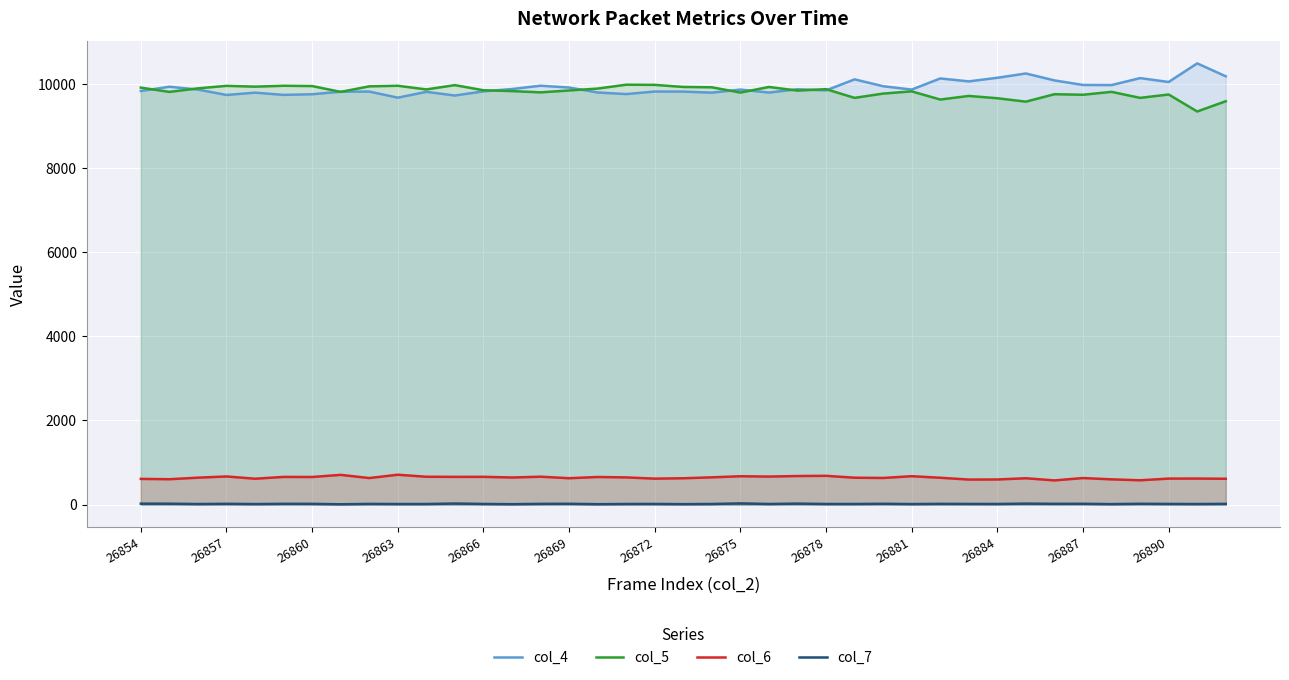

What is the sum of all col_7 values?

622